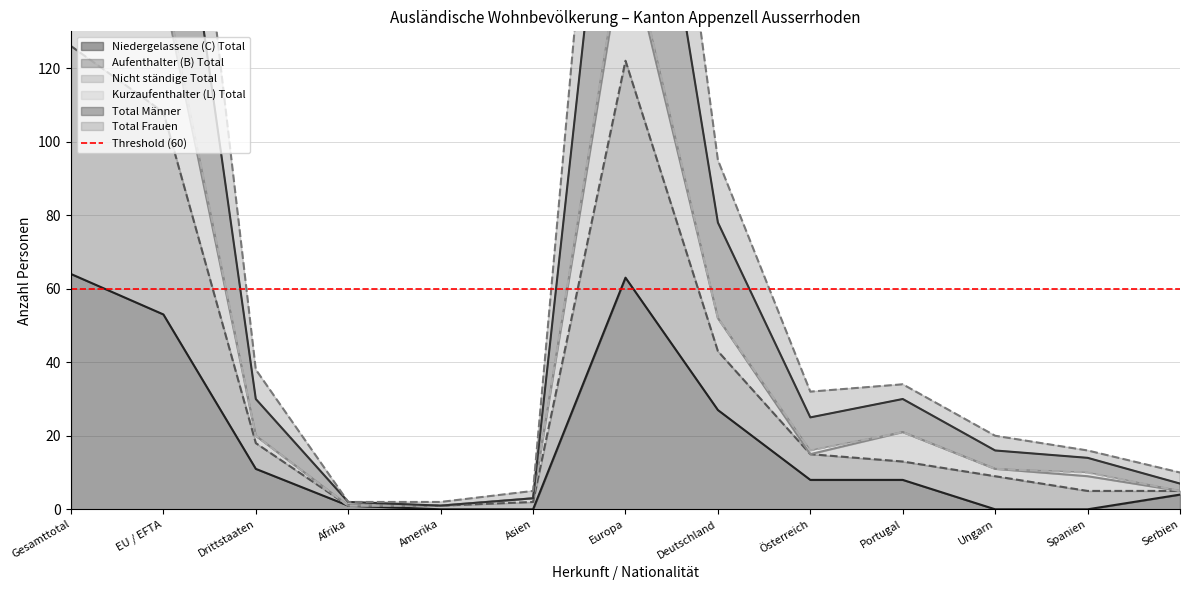

Rank the categories by Total Männer value from highest to lowest.

Gesamttotal, Europa, EU / EFTA, Deutschland, Drittstaaten, Portugal, Österreich, Ungarn, Spanien, Serbien, Asien, Afrika, Amerika